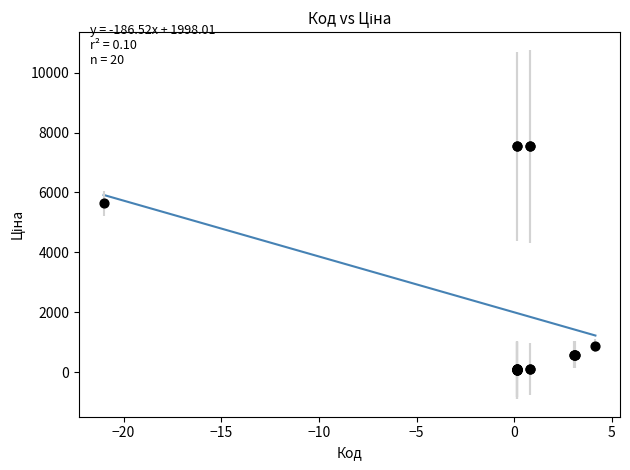

What Y value in the scatter plot is closest to 3801?

5636.0